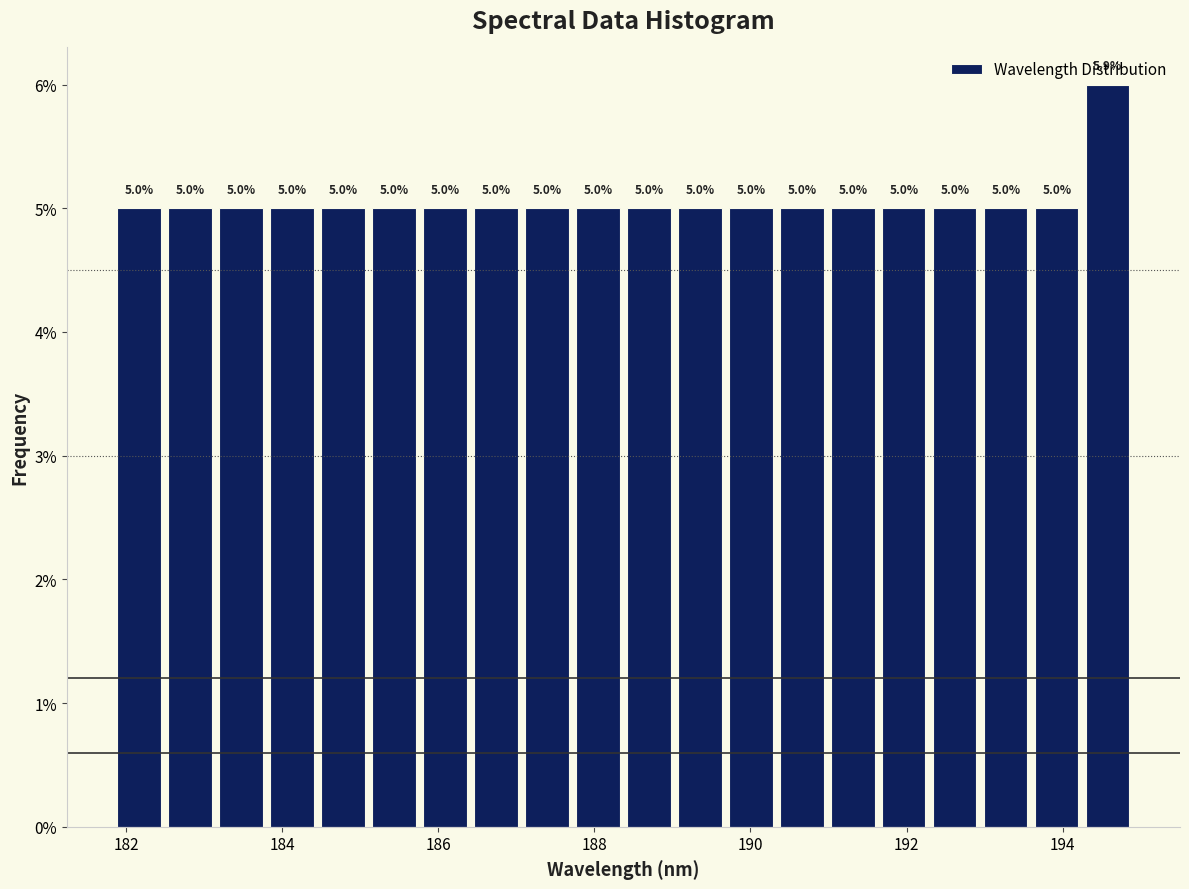

Around what value on the x-axis is the tallest bar? Give the approximate position of its centre, as read against the axis.

194.6